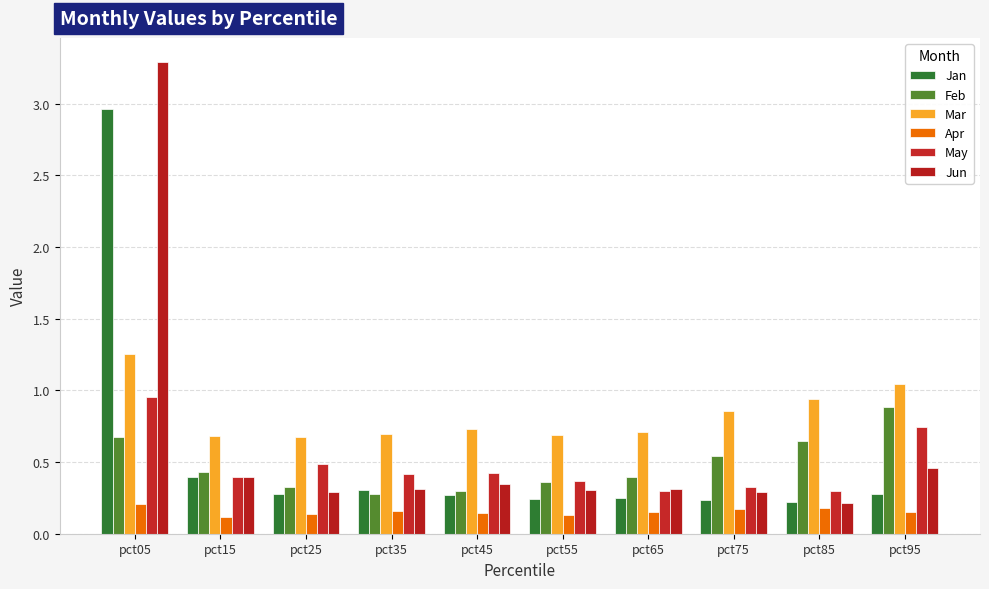

How many series are shown in this chart?

6